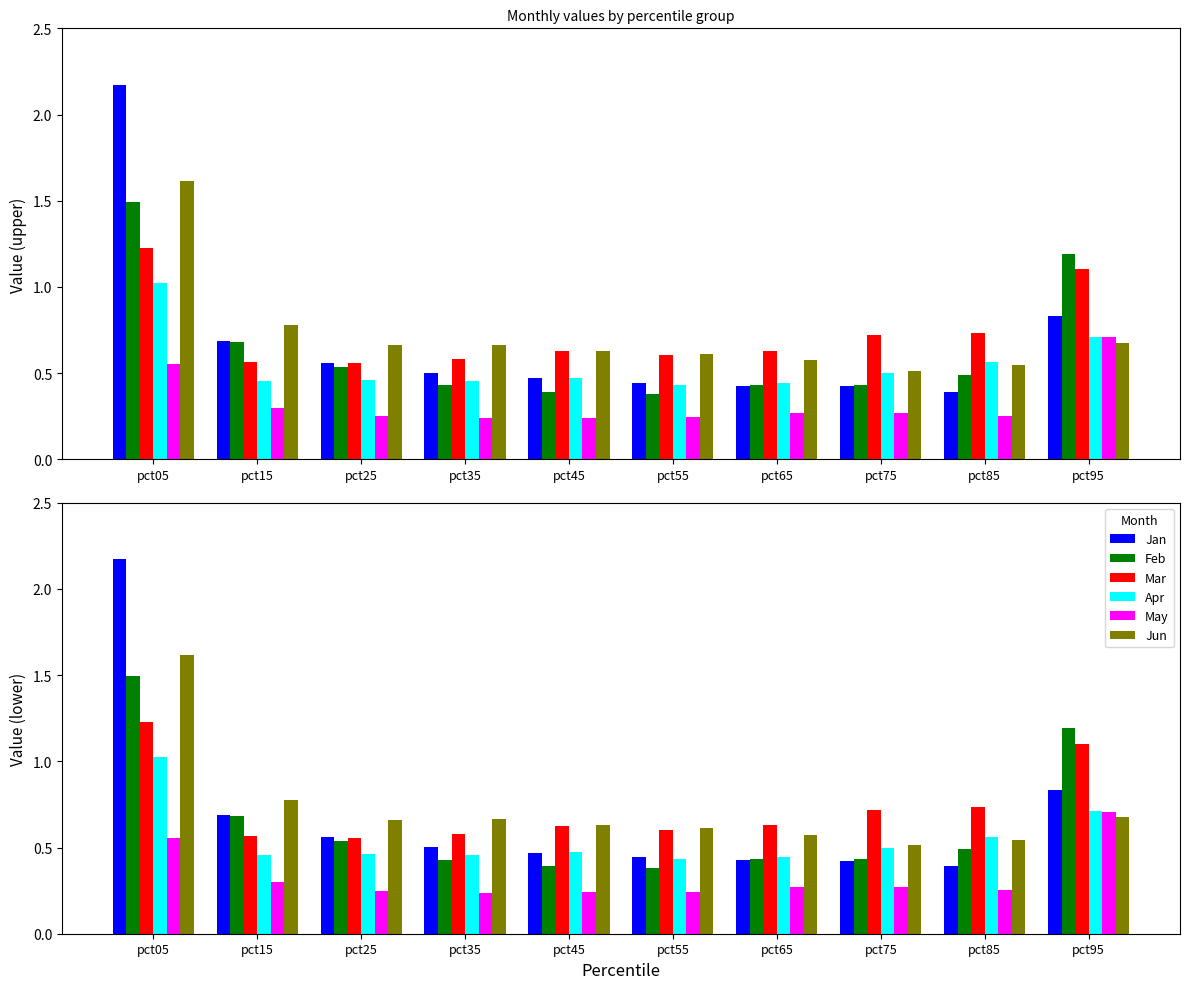

At how many categories does at least one series exceed 2?

1